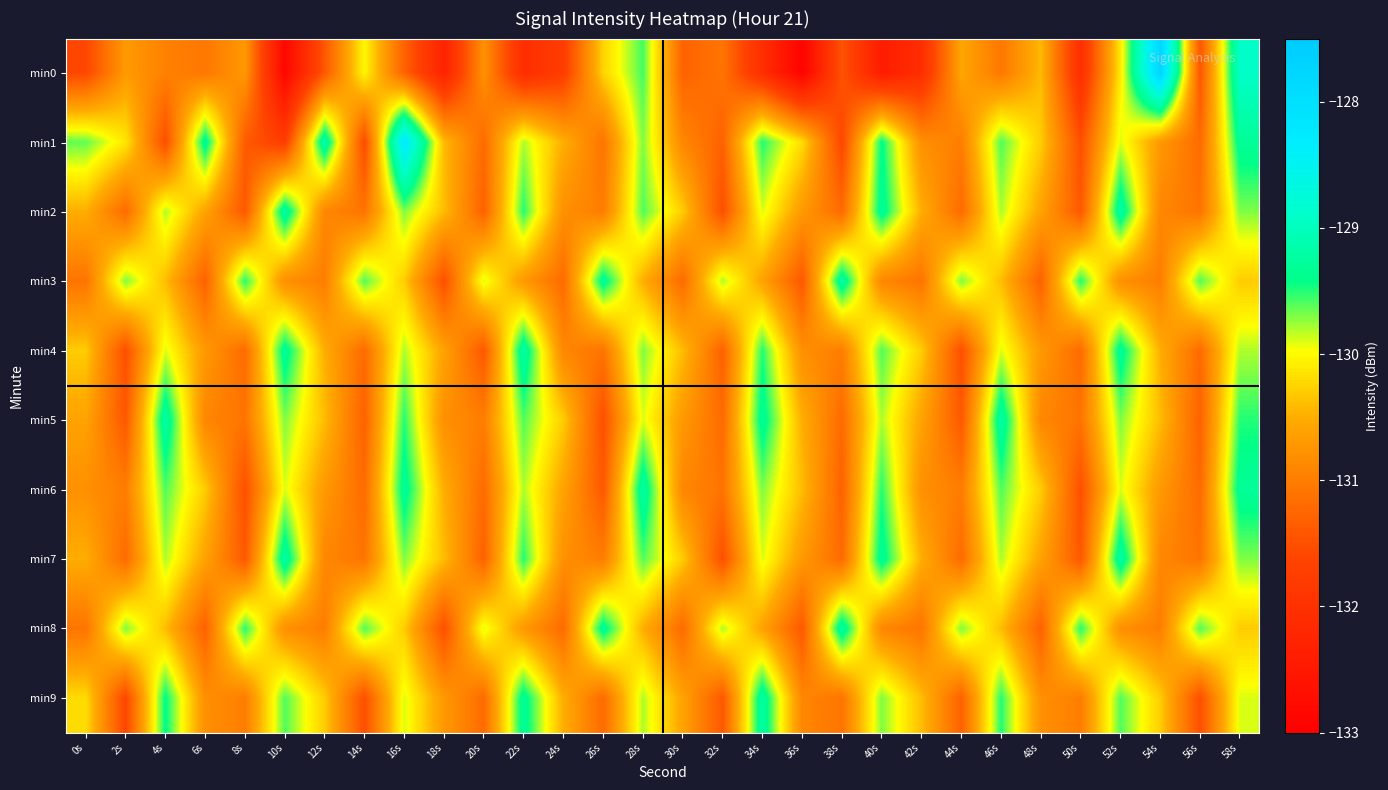

Which label corresponds to the smallest value in the chart?

36s